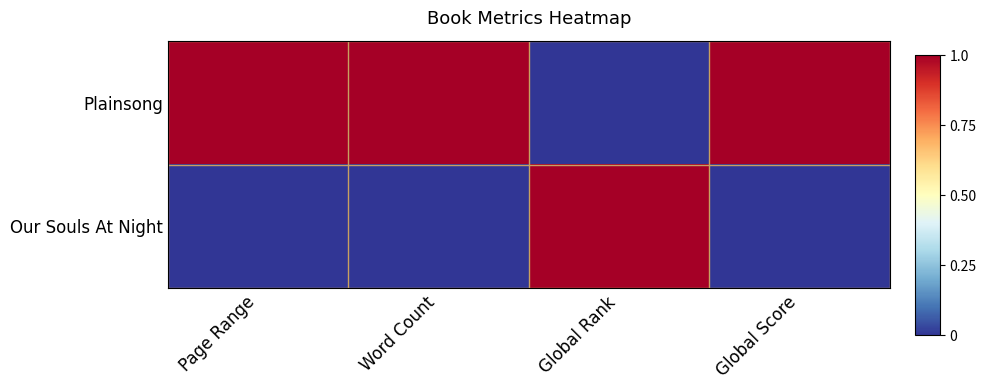

Between Global Score and Page Range, which is larger?

Global Score